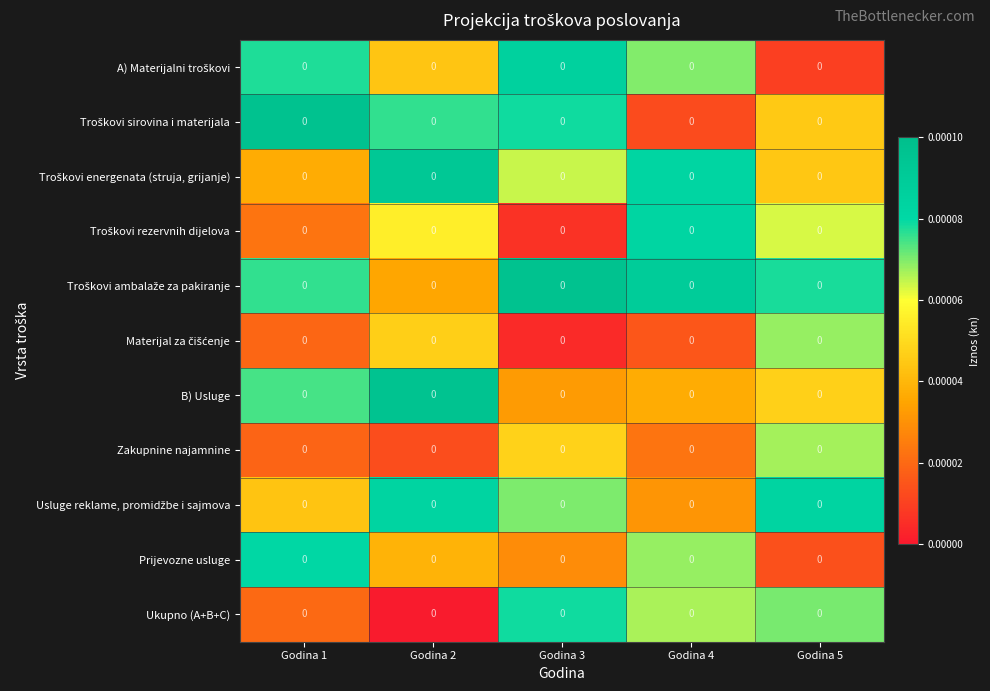

Count the number of data series in this chart.

11